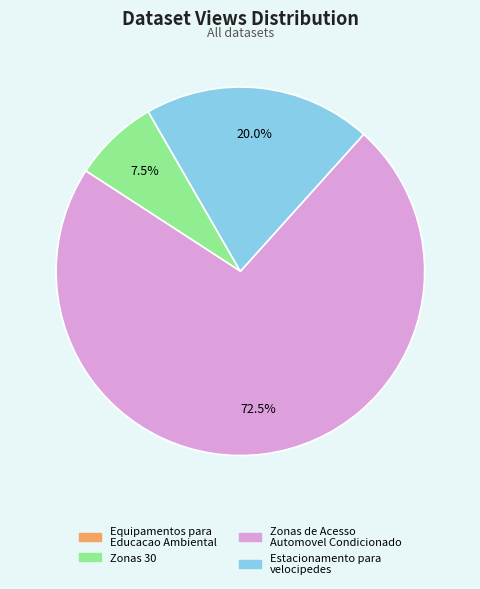

What is the majority slice?

Zonas de Acesso Automovel Condicionado